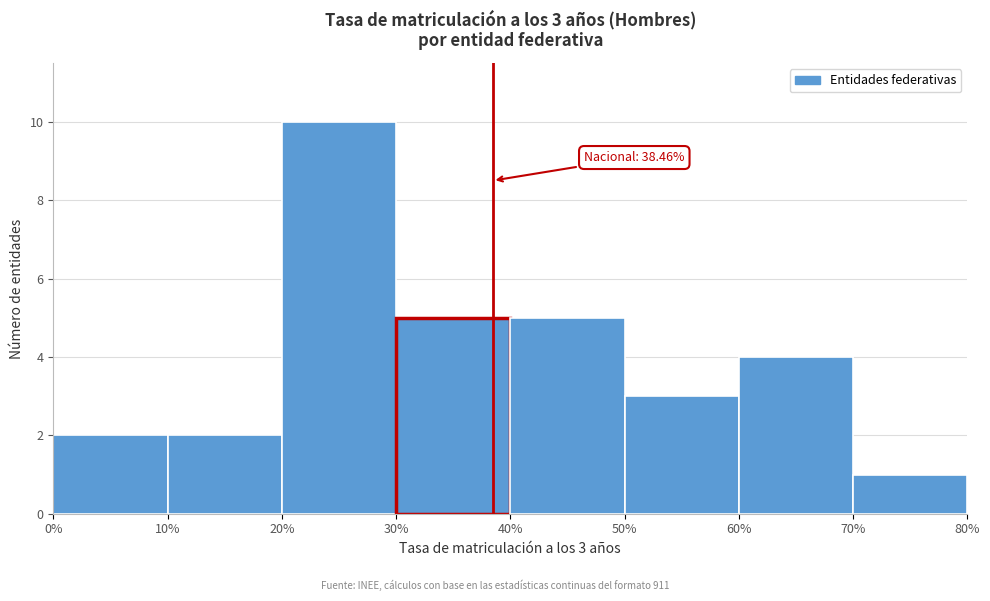

Over which range of the x-axis is the bar tallest?

20% to 30%